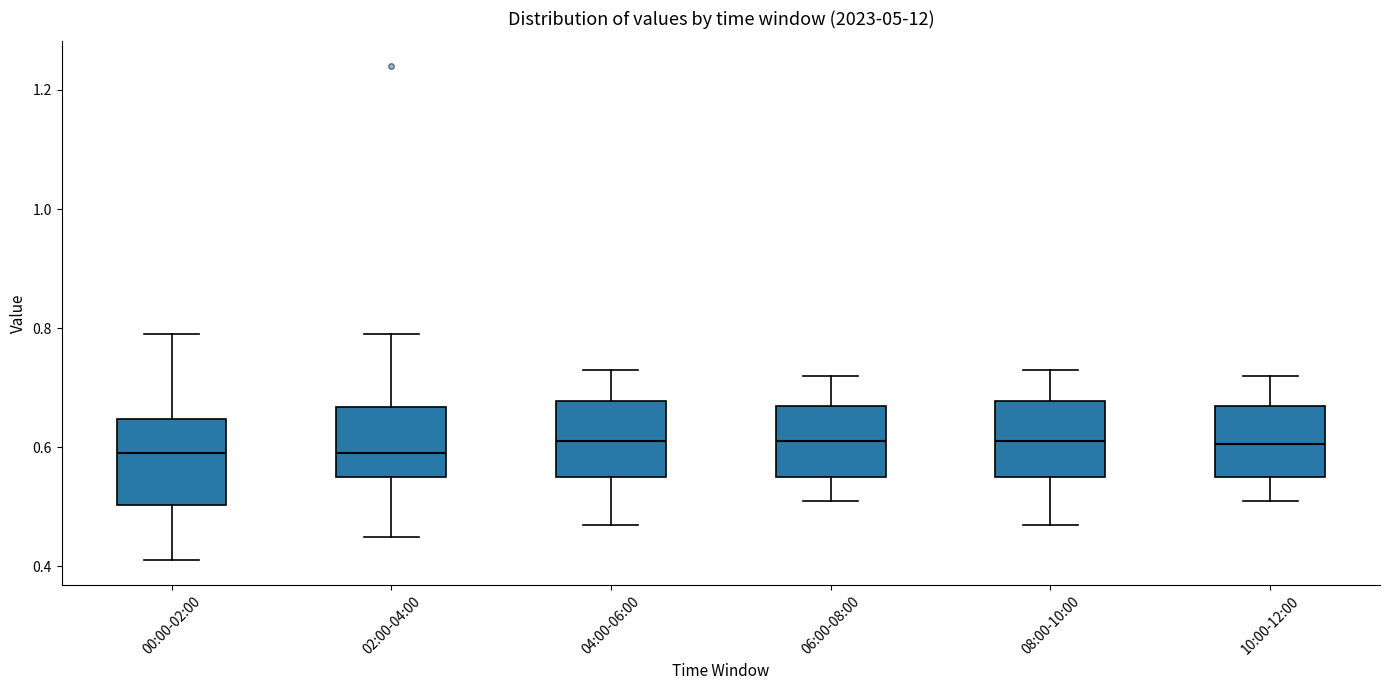

Where is the upper edge of the box for 06:00-08:00 on the y-axis? The values are not printed on the chart, so give them approximately, as read against the axis.

0.68